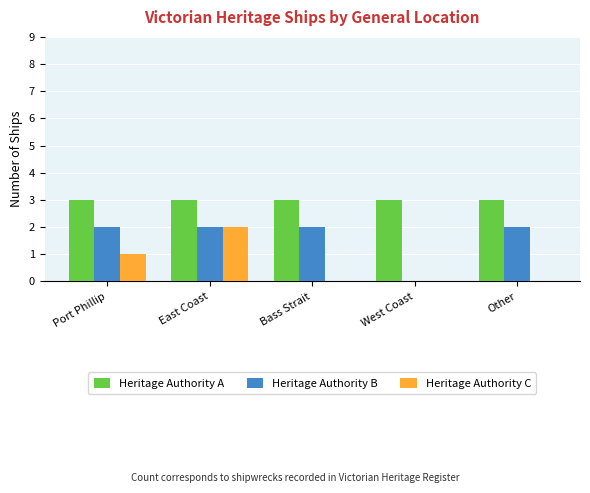

Between Port Phillip and West Coast, which series saw the biggest shift?

Heritage Authority B